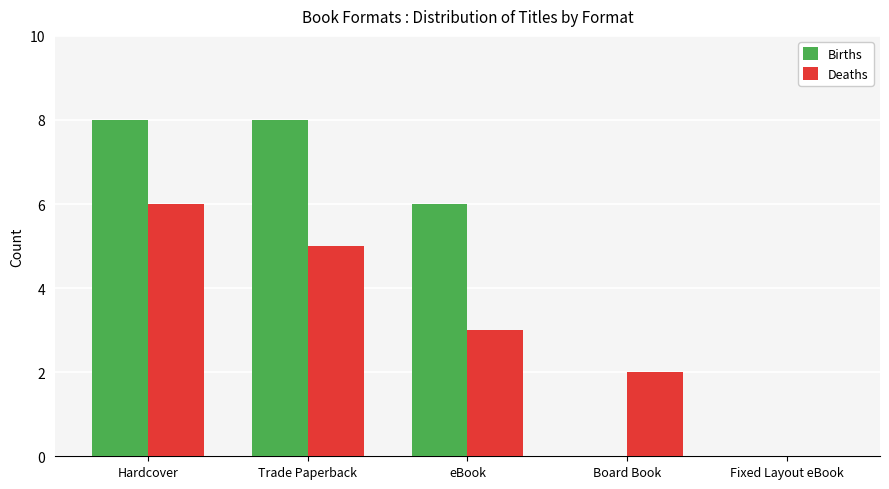

What is the total value across all series at Hardcover?

14